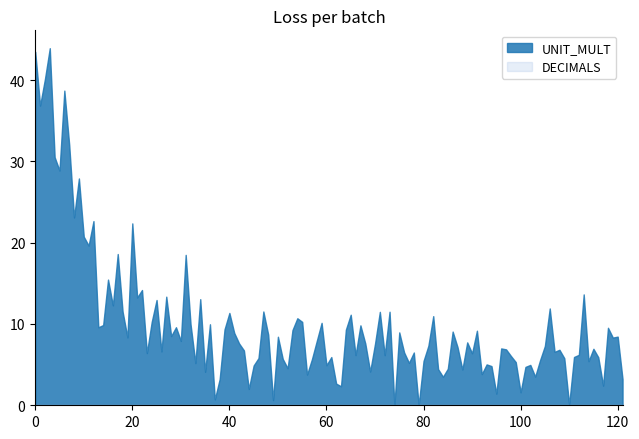

What is the maximum value for UNIT_MULT?

43.9